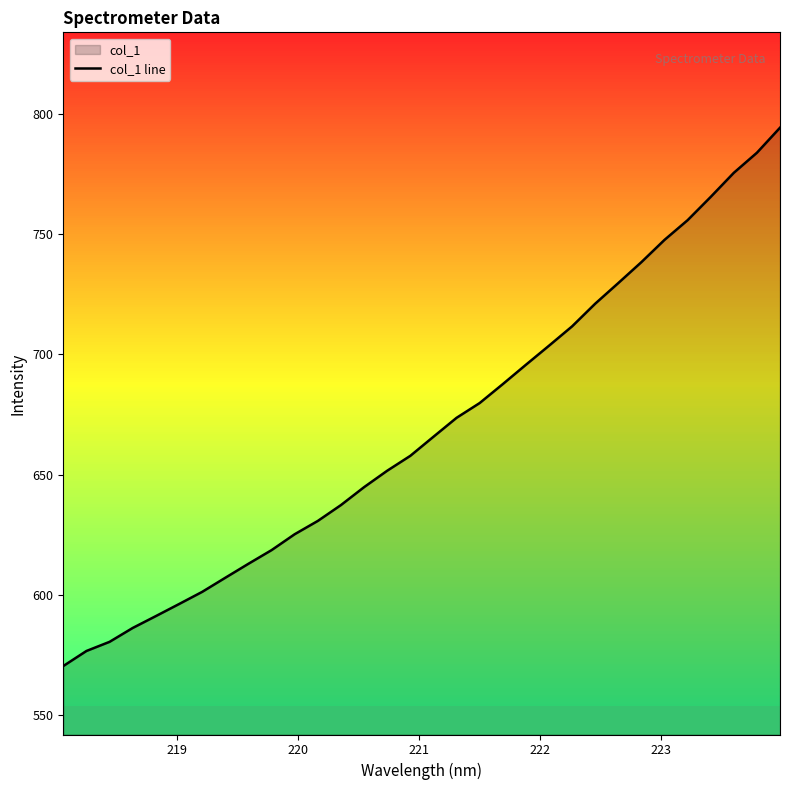

How many lines are shown in the chart?

1